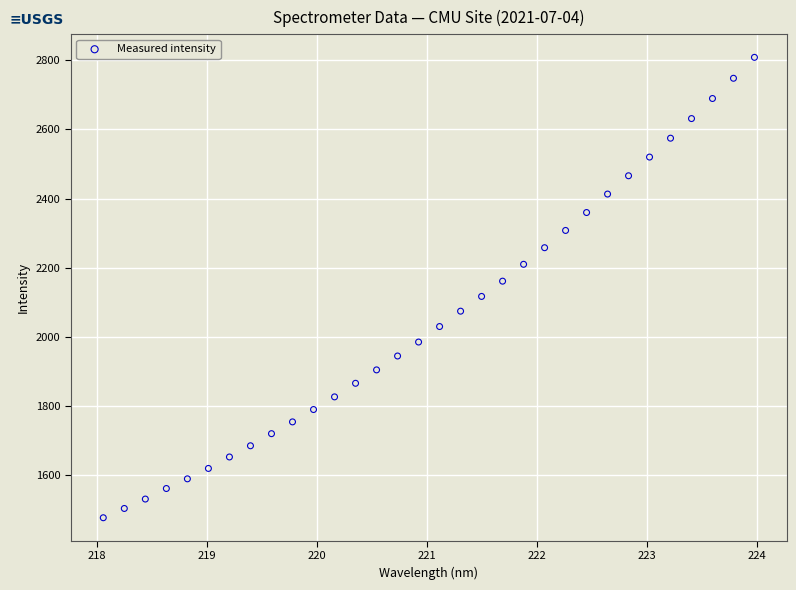

What is the range of Y values (max minus min)?

1330.8